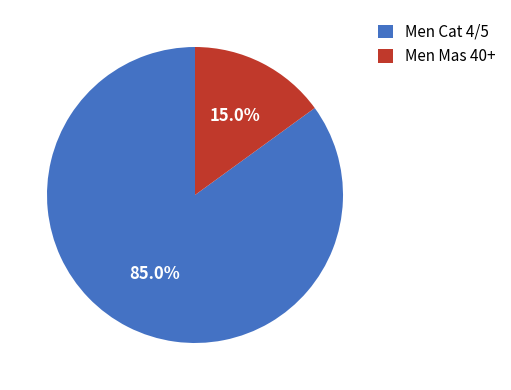

What percentage is the Men Mas 40+ slice, to the nearest percent?

15%